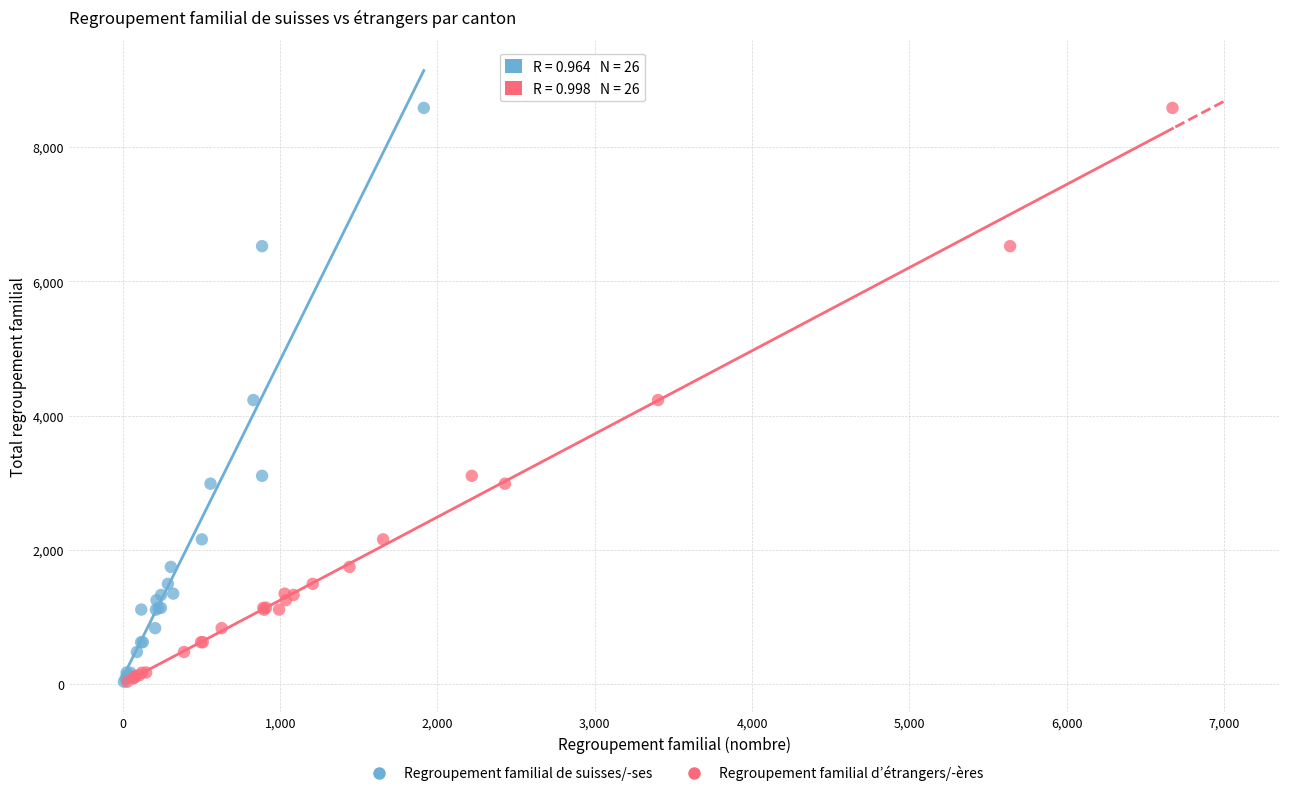

What are all the series names shown in the legend?

Regroupement familial de suisses/-ses, Regroupement familial d’étrangers/-ères